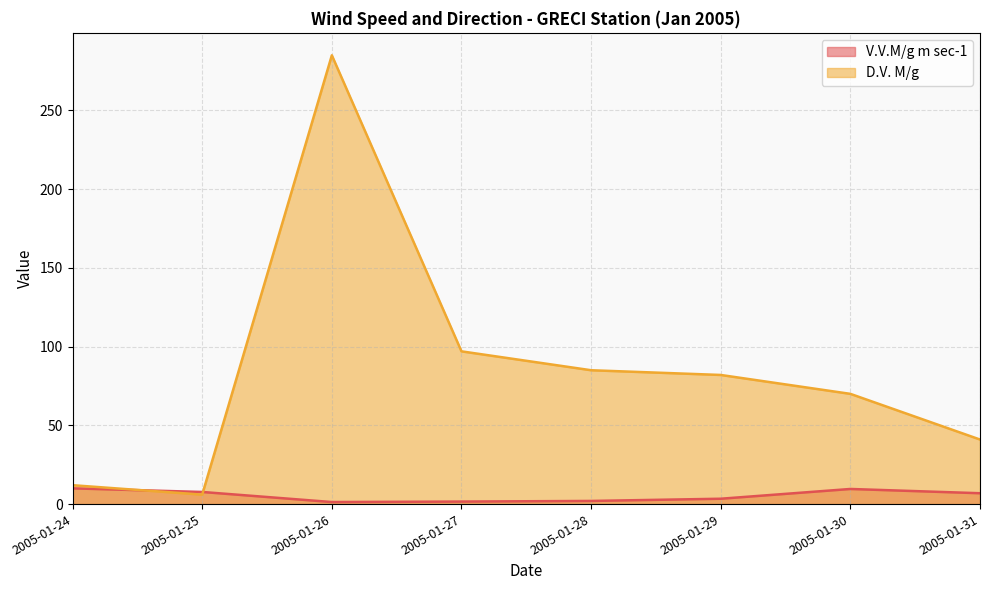

Which label corresponds to the largest value in the chart?

2005-01-26